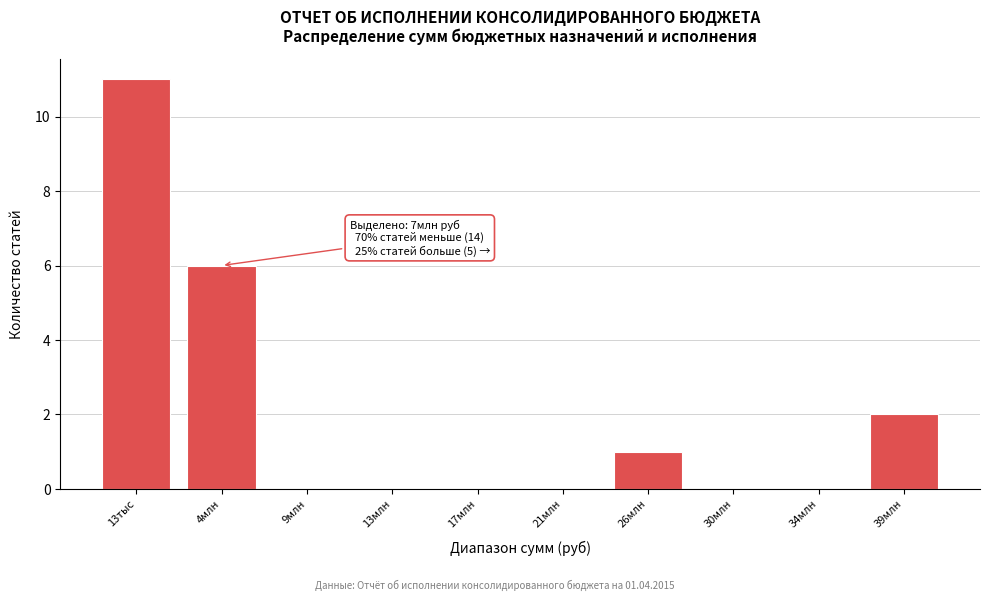

Reading right to left, list all the values displayed in this chart.

39млн=2	34млн=0	30млн=0	26млн=1	21млн=0	17млн=0	13млн=0	9млн=0	4млн=6	13тыс=11